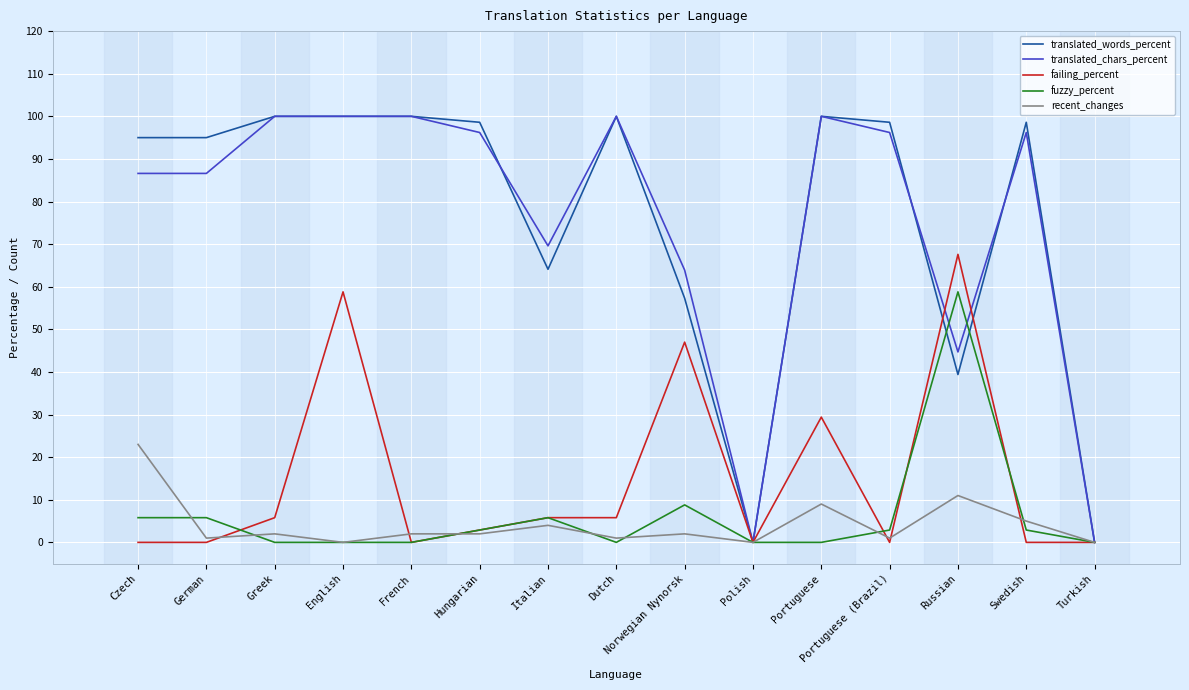

How many categories are shown in the chart?

15